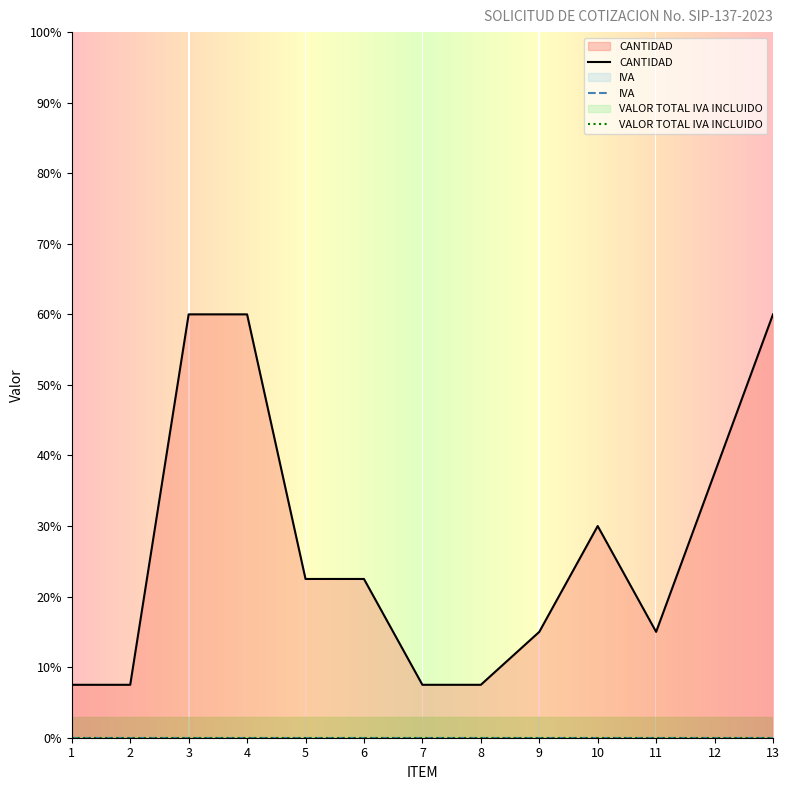

Rank the series by their maximum value, from highest to lowest.

CANTIDAD, IVA, VALOR TOTAL IVA INCLUIDO